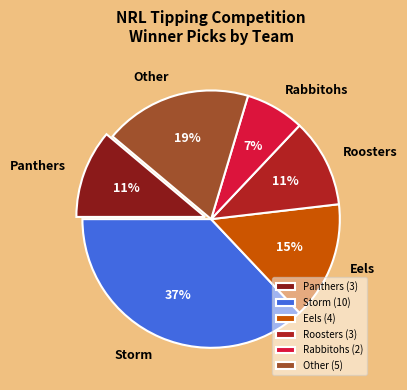

Between Eels and Panthers, which is larger?

Eels